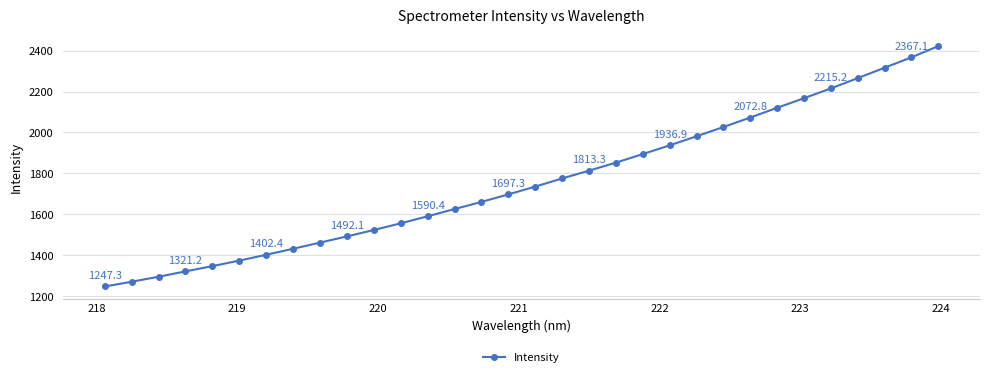

What is the smallest value displayed?

1247.3